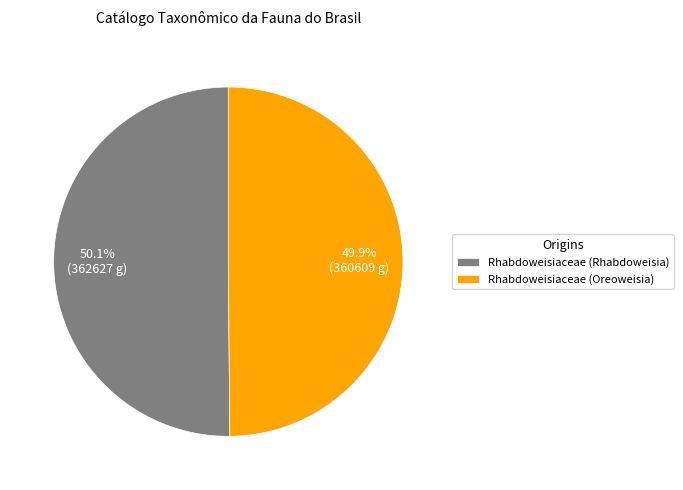

Approximately how many times larger is the value at Rhabdoweisiaceae (Oreoweisia) compared to Rhabdoweisiaceae (Rhabdoweisia)?

1.0